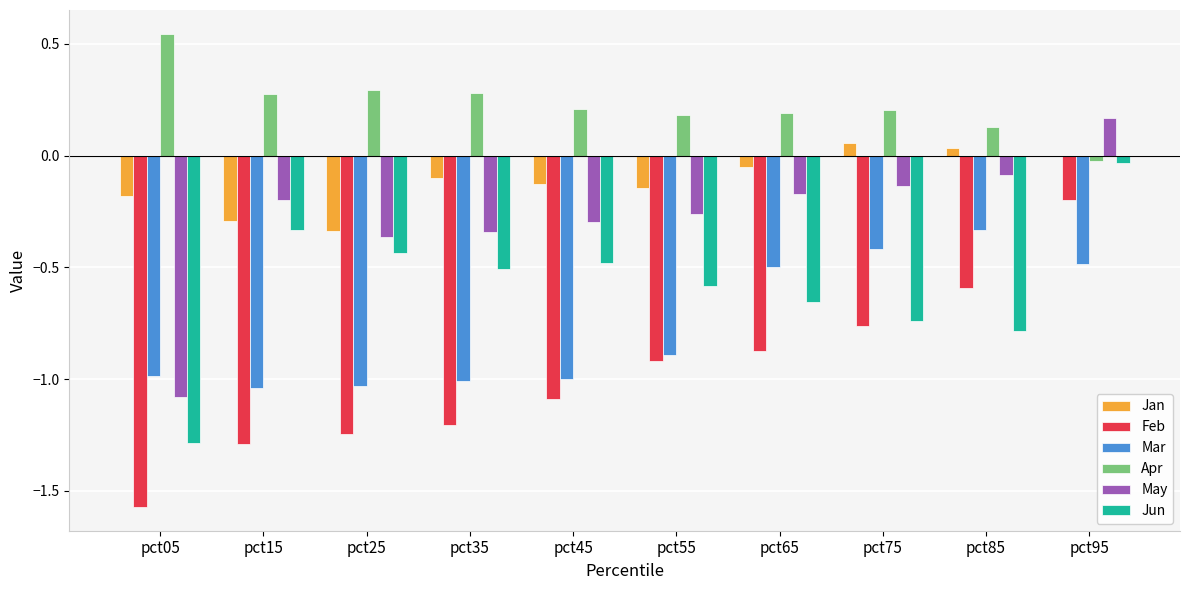

Between pct05 and pct85, which series saw the biggest shift?

May